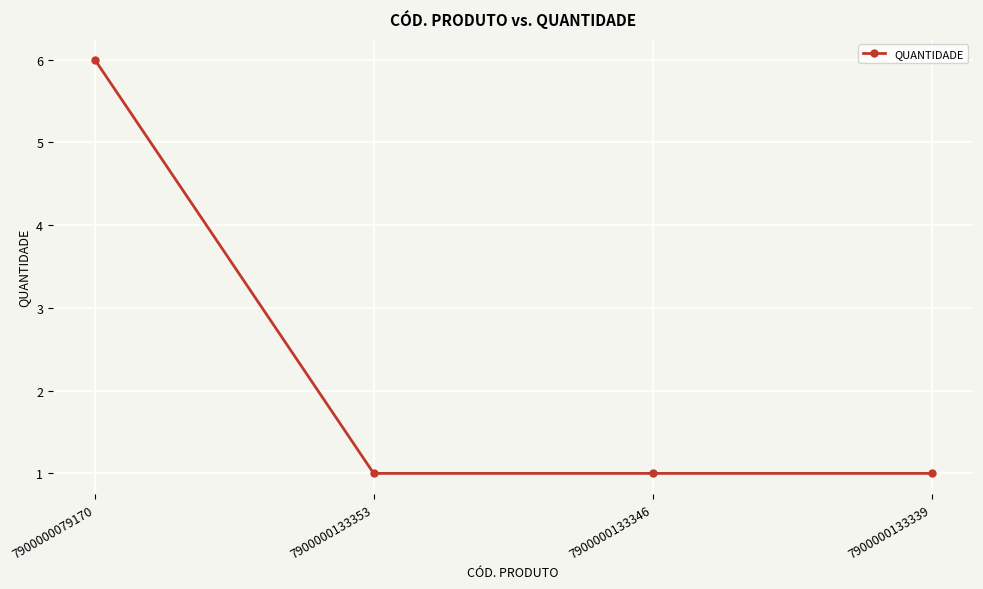

How many values are between 1 and 6?

4